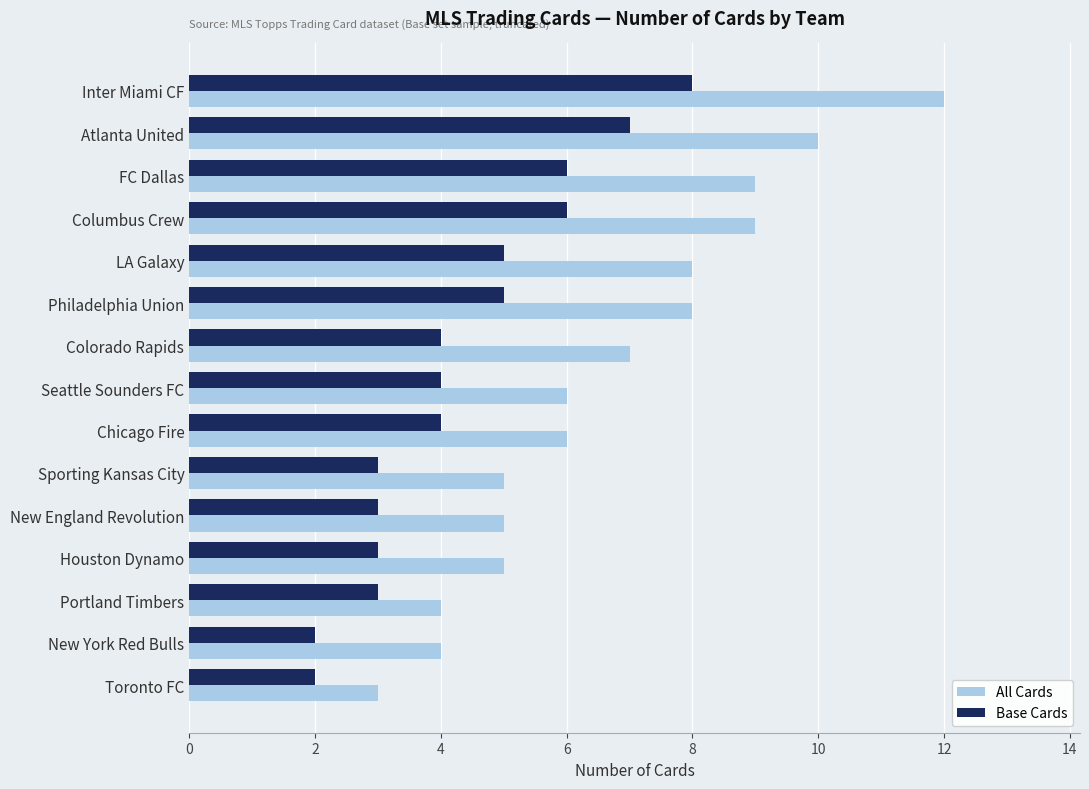

Between Colorado Rapids and New England Revolution, which series saw the biggest shift?

All Cards